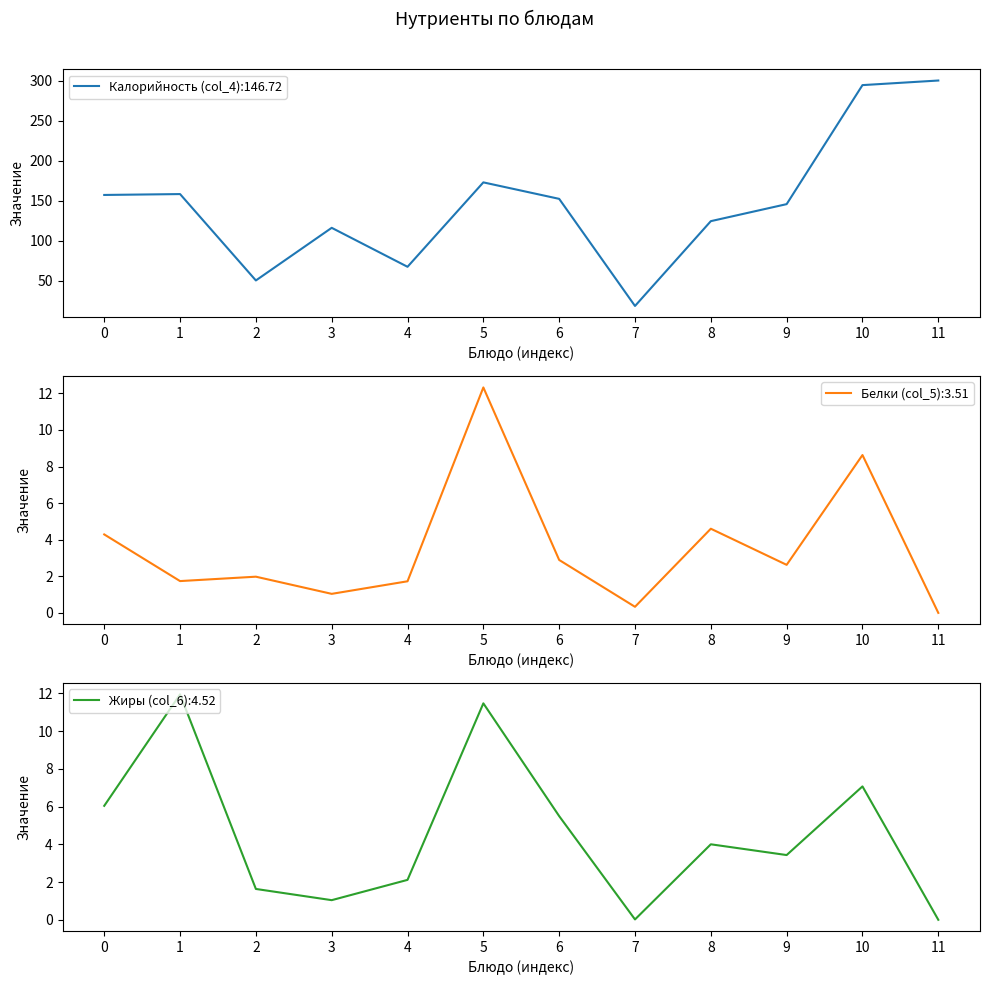

How many lines are shown in the chart?

3